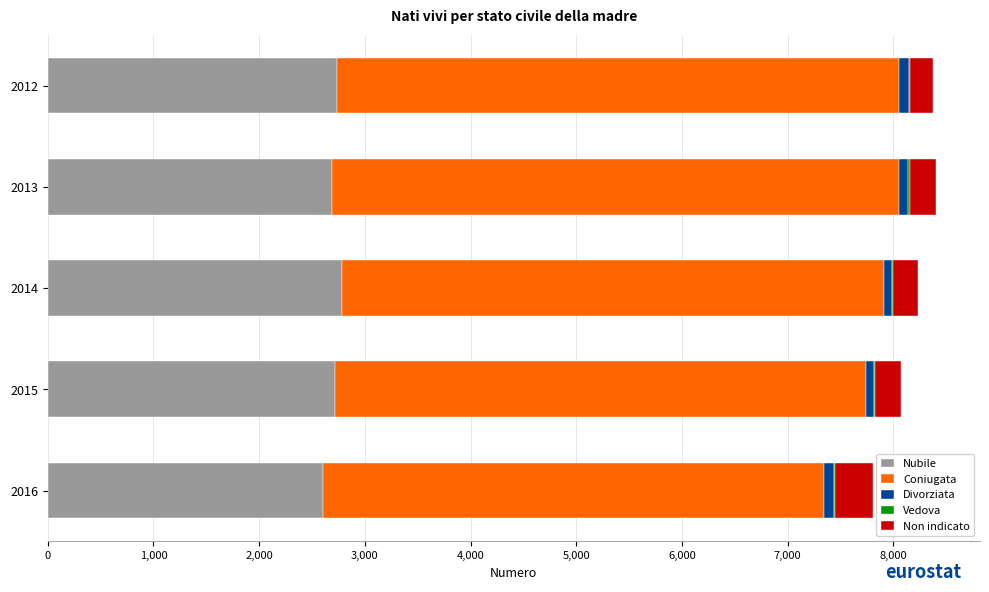

The Nubile series shows 2690 at 2013. True or false?

True